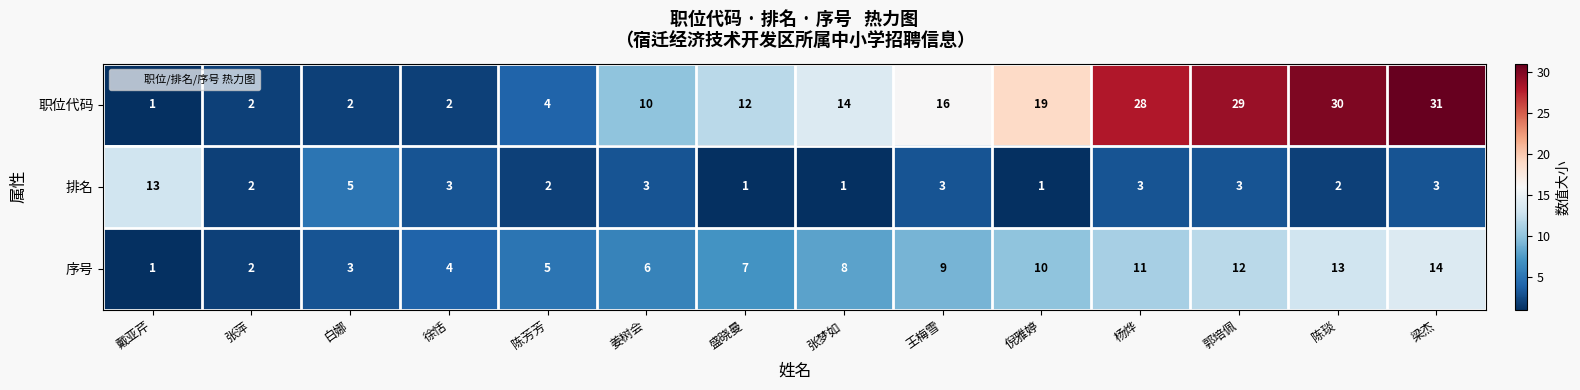

Which series has the largest range (max minus min)?

职位代码